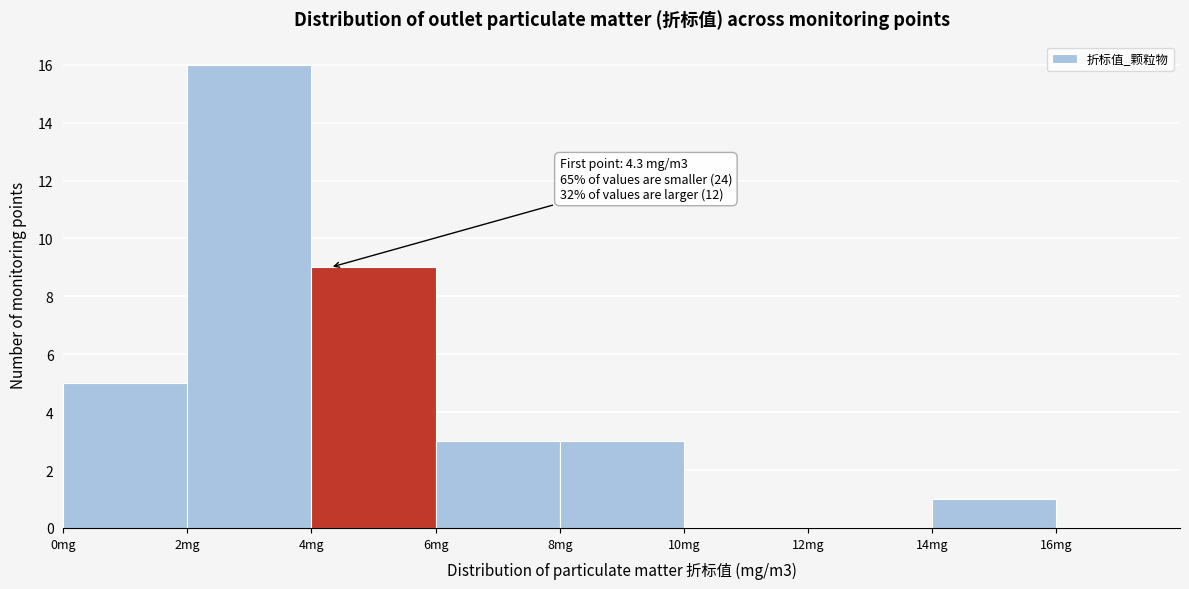

Over which range of the x-axis is the bar tallest?

2 to 4